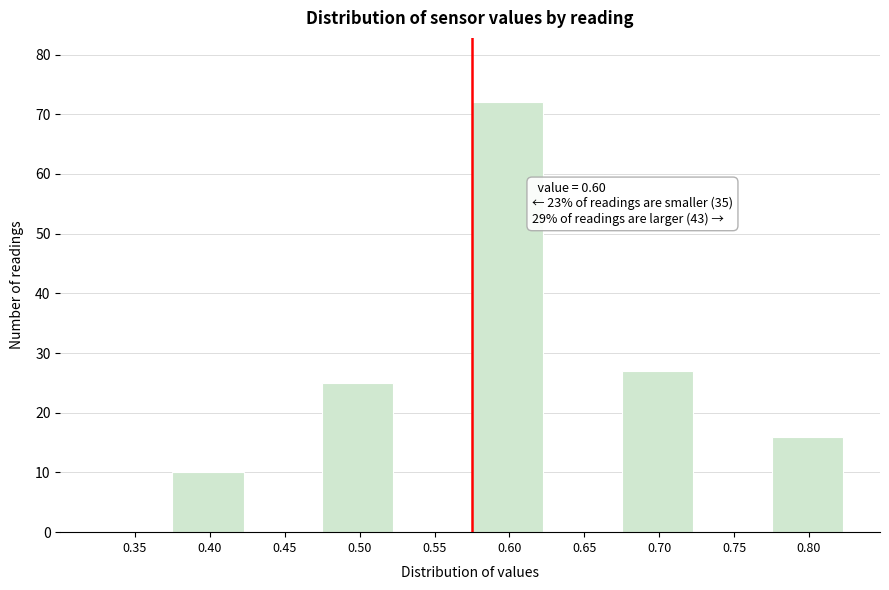

Reading left to right, what are all the values shown in this chart?

0.35=0	0.40=10	0.45=0	0.50=25	0.55=0	0.60=72	0.65=0	0.70=27	0.75=0	0.80=16